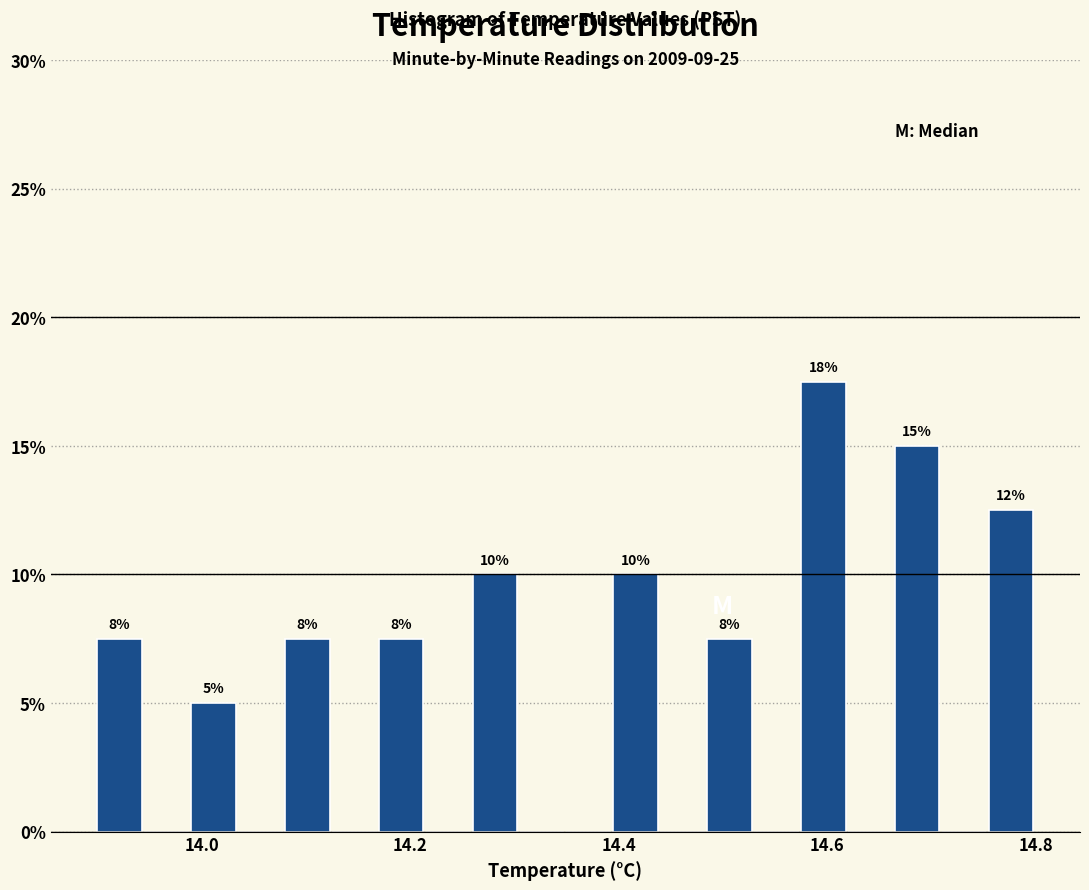

Around what value on the x-axis is the tallest bar? Give the approximate position of its centre, as read against the axis.

14.60